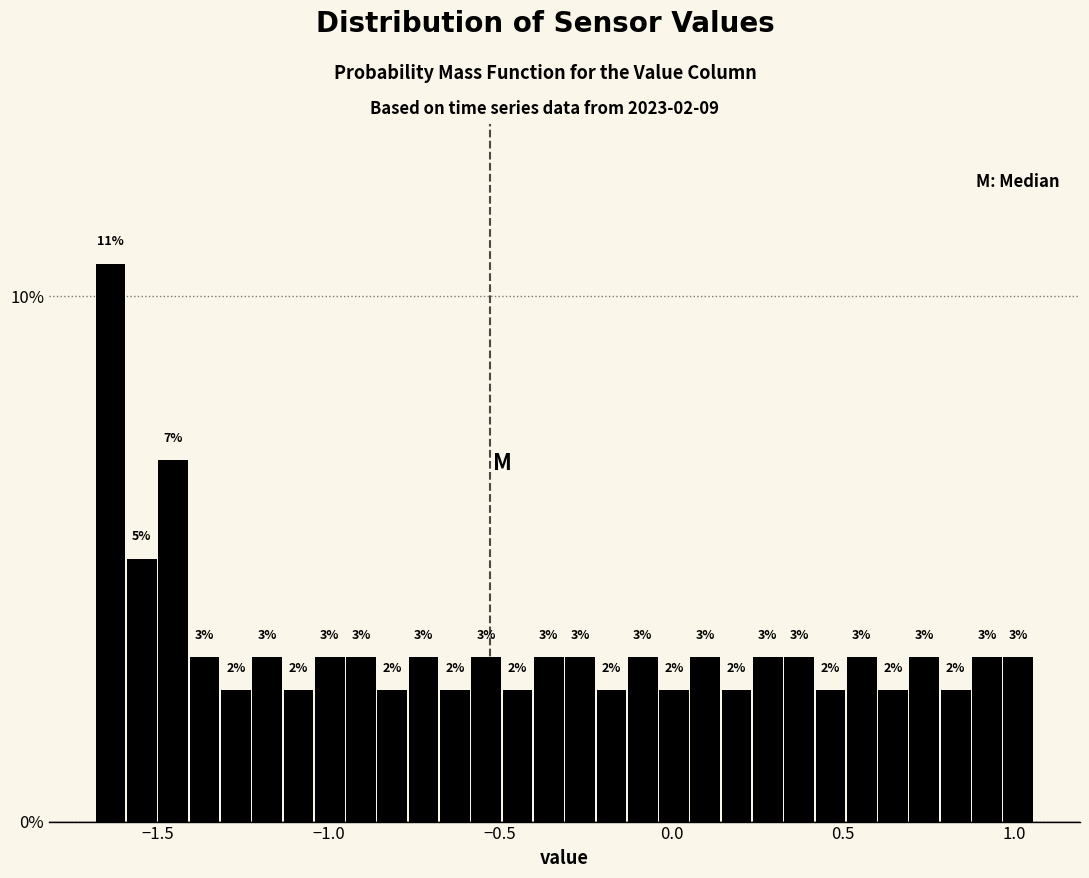

Read against the x-axis, roughly where is the centre of the tallest bar?

-1.65